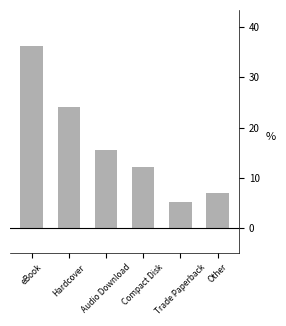

Which label corresponds to the smallest value in the chart?

Trade Paperback